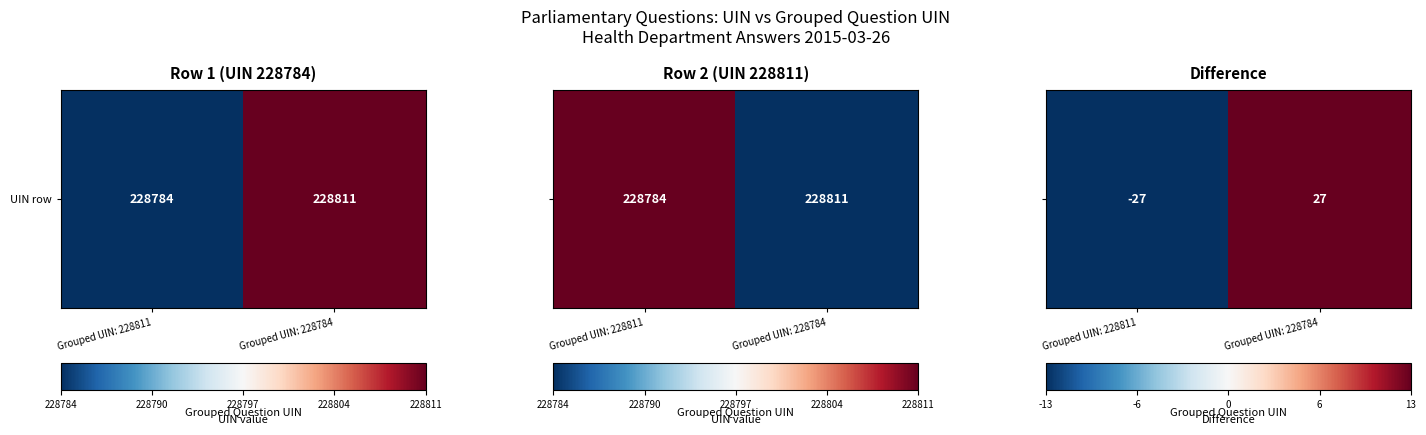

How many categories are shown in the chart?

2